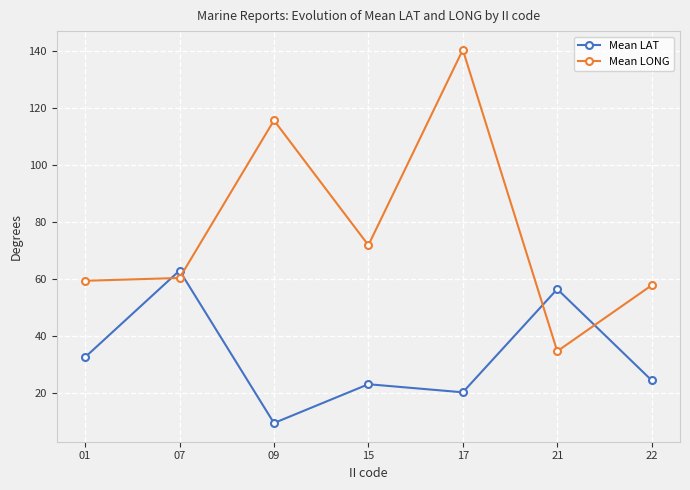

What is the value of the Mean LAT point at the 7th from the left?

24.5